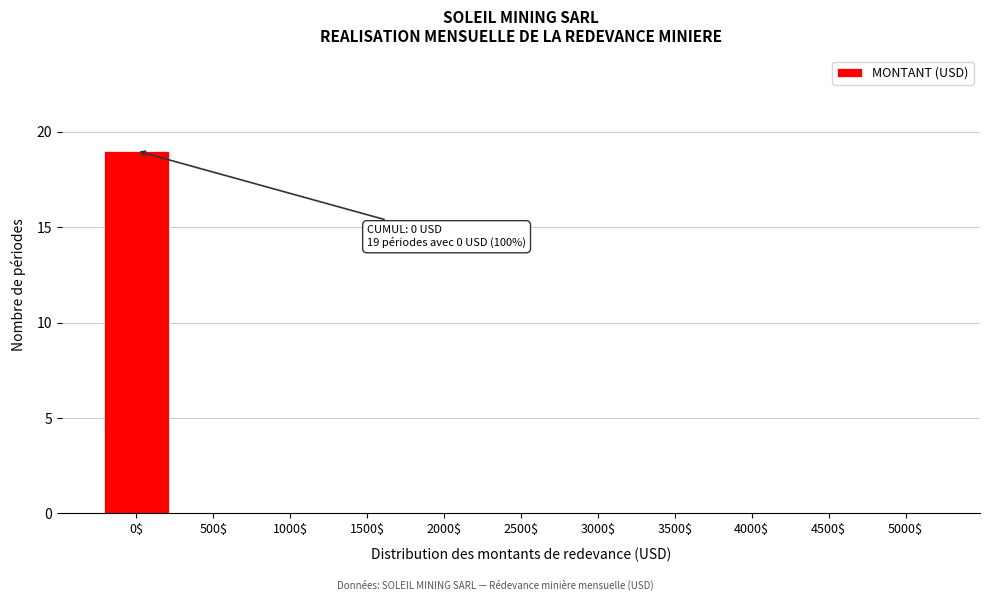

Which label corresponds to the largest value in the chart?

0$